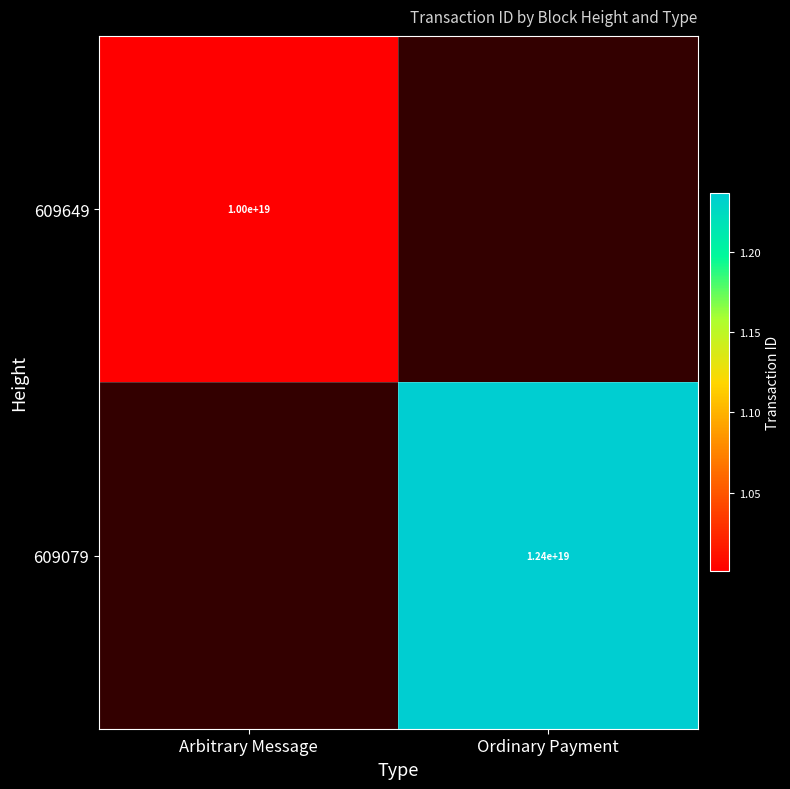

Is it true that 609079 equals 19225517244878528512 at Ordinary Payment?

False